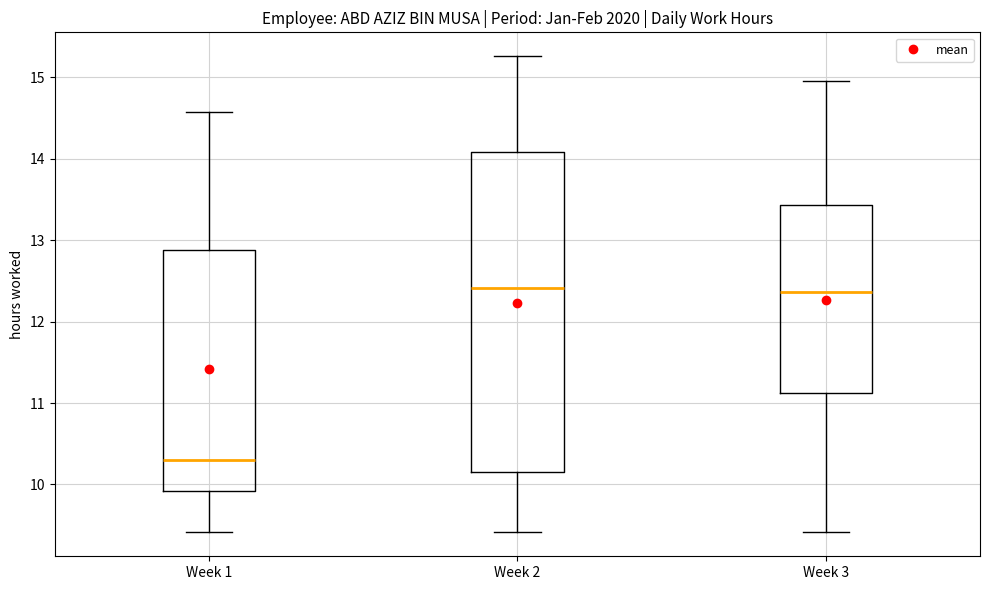

Reading left to right, transcribe this box plot: for each box, give where its median line is, the range the box spans, and where its two whiskers end, as read against the y-axis. The values are not printed on the chart, so give them approximately, as read against the axis.

Week 1: median 10.3, box 9.9 to 12.9, whiskers 9.4 to 14.6
Week 2: median 12.4, box 10.2 to 14.1, whiskers 9.4 to 15.3
Week 3: median 12.4, box 11.1 to 13.4, whiskers 9.4 to 15.0